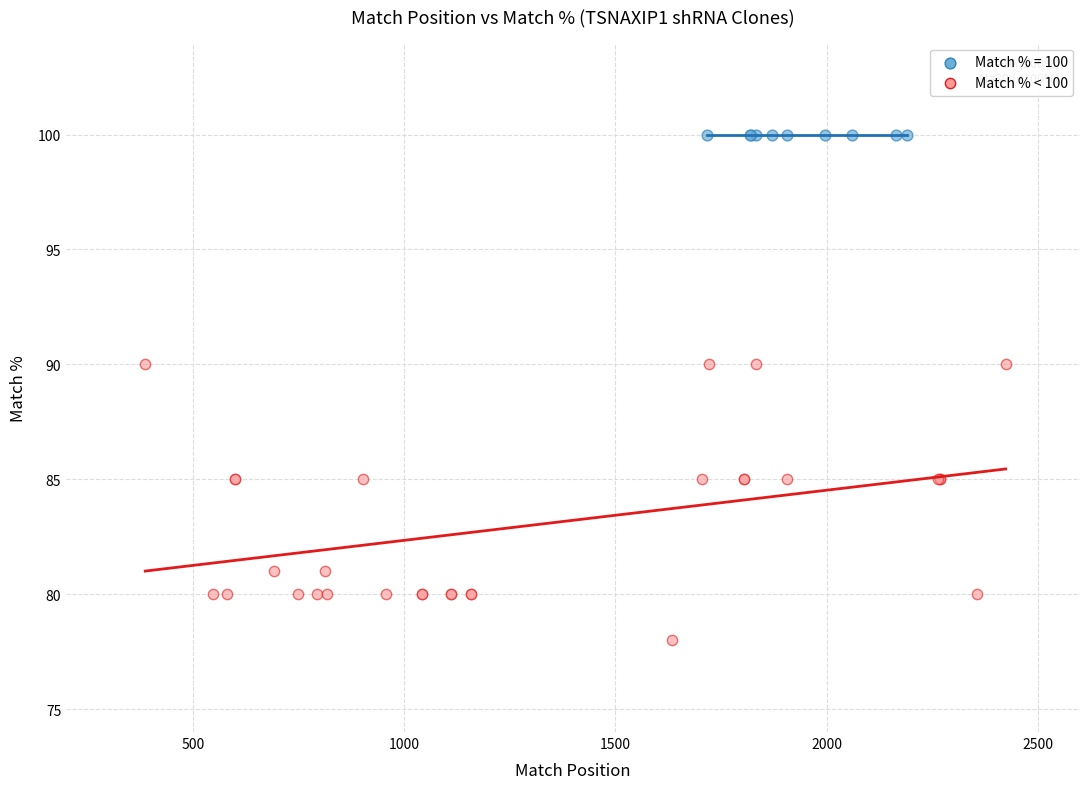

Which series contains the lowest Y value?

Match % < 100